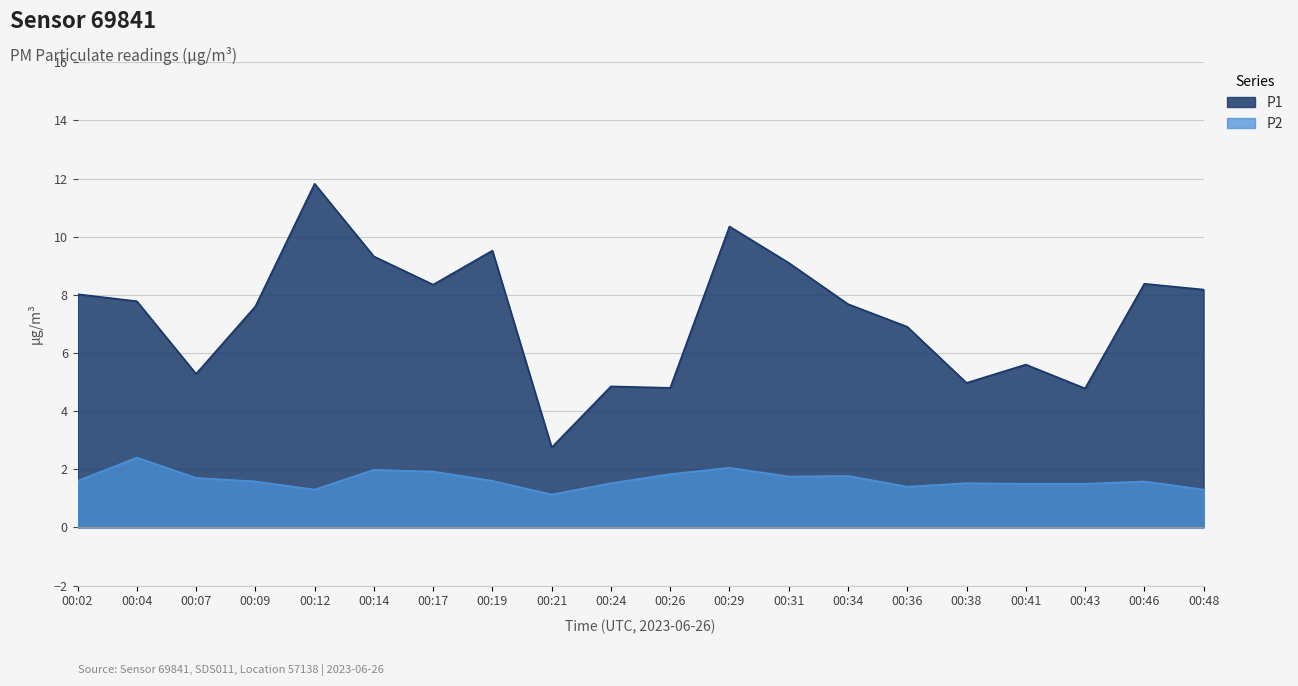

What is the total value across all series at 00:38?

6.5